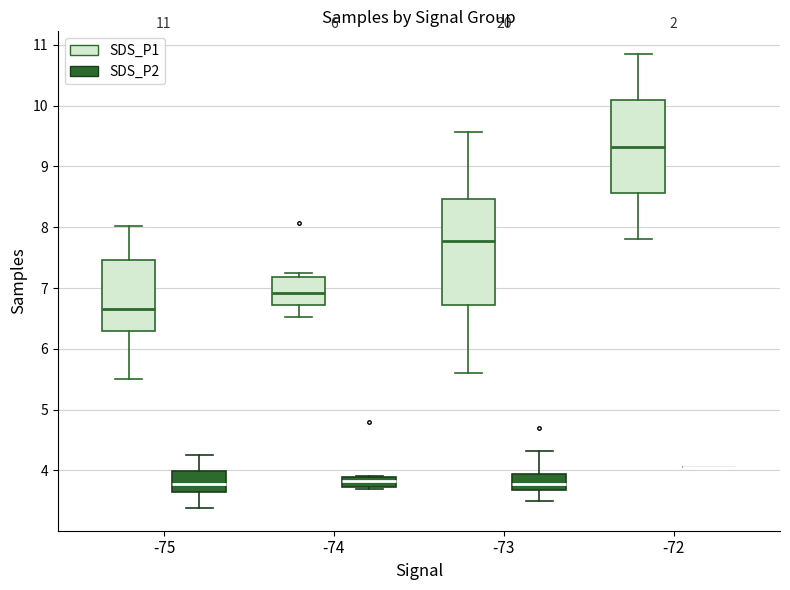

Which box is the tallest, from its lower edge to its upper edge?

-73 (SDS_P1)